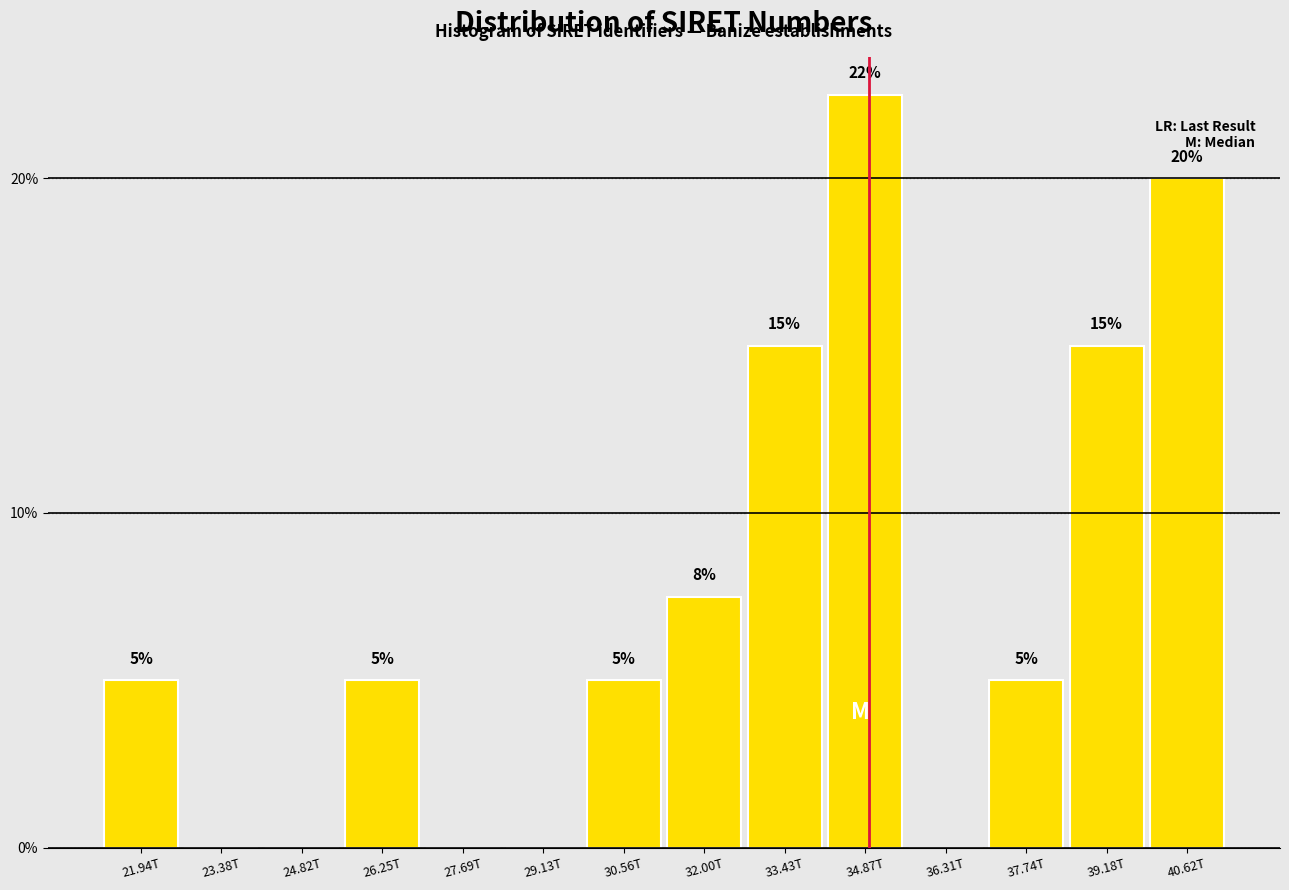

Which label corresponds to the largest value in the chart?

34.87T